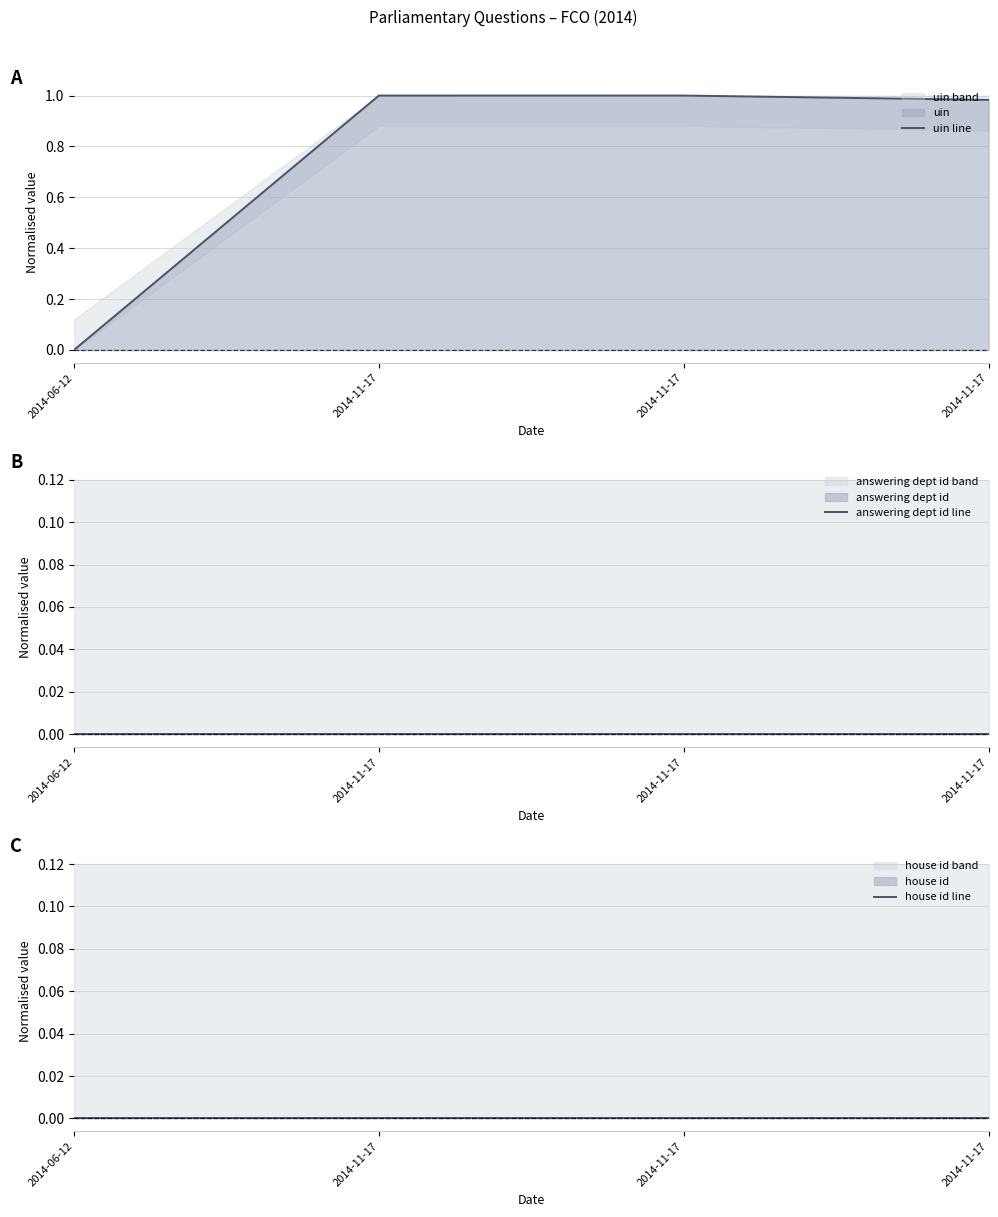

Which series changed the most between 2014-11-17 and 2014-11-17?

uin line